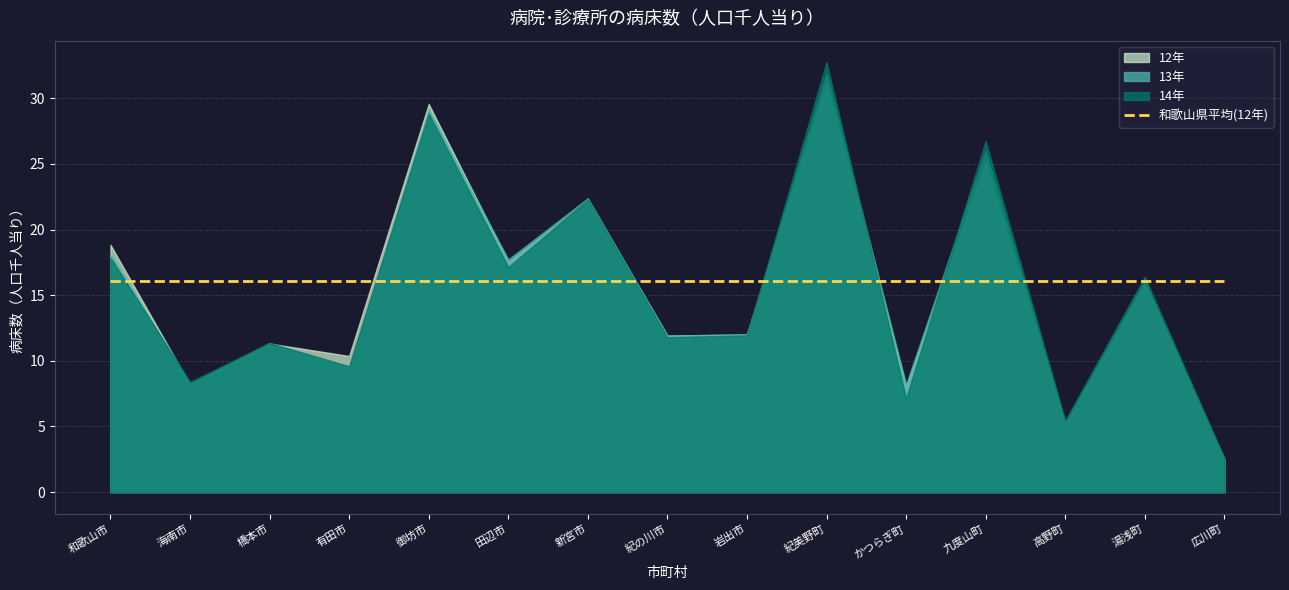

How many lines are shown in the chart?

4